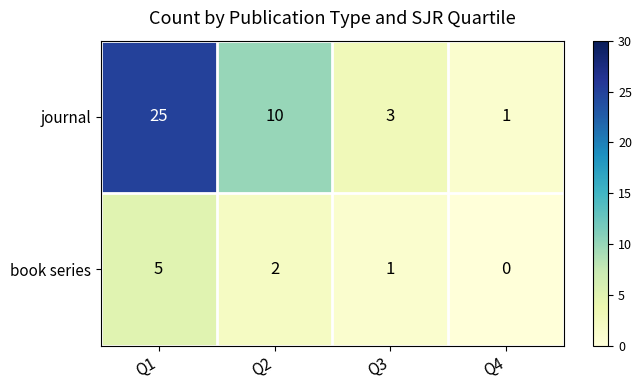

Where is book series nearest to the value 2?

Q2